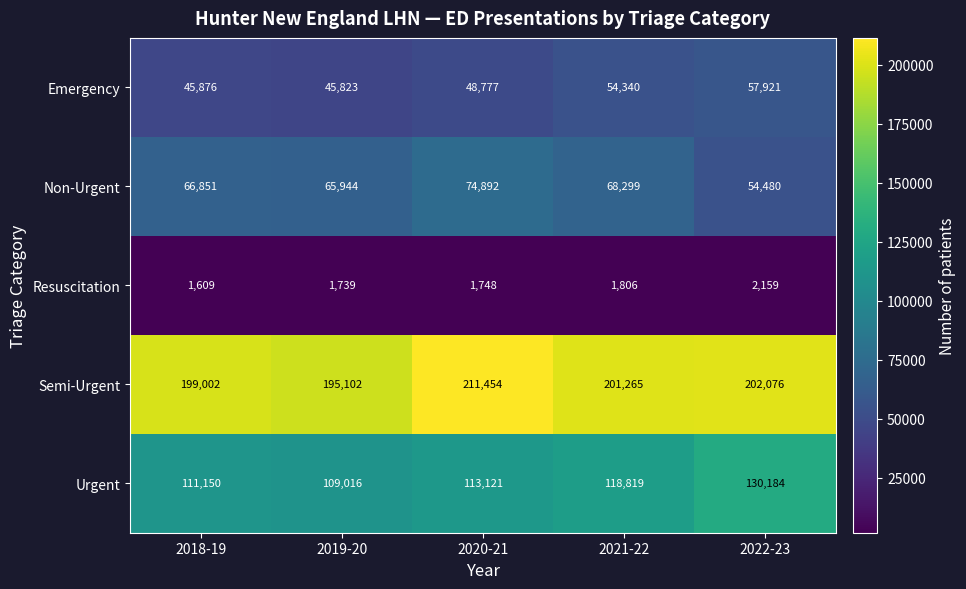

At which label does Urgent reach its peak?

2022-23